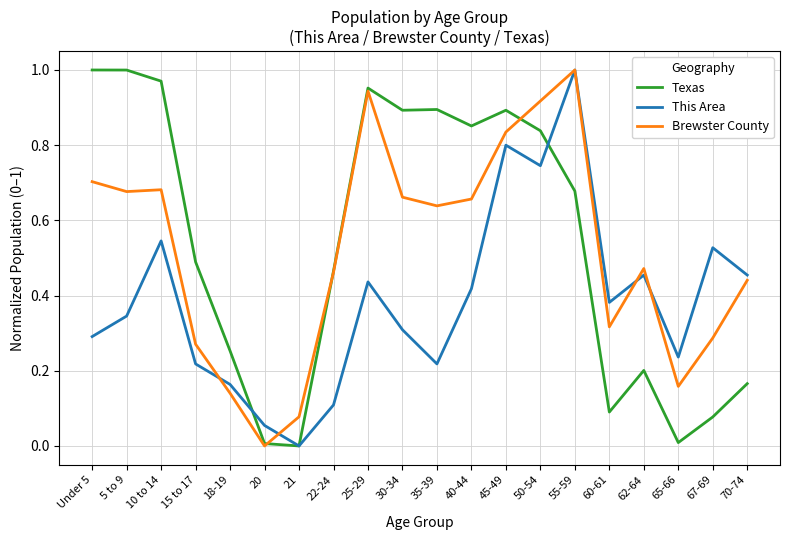

The value of This Area at 35-39 is 0.3. True or false?

False